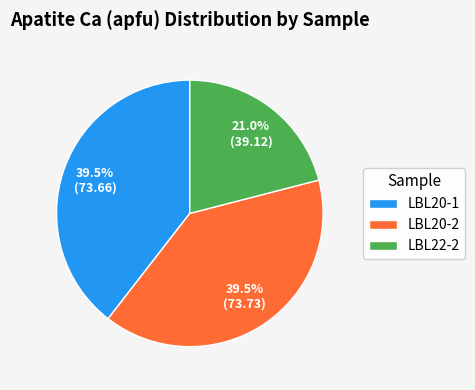

How many segments does this pie chart have?

3